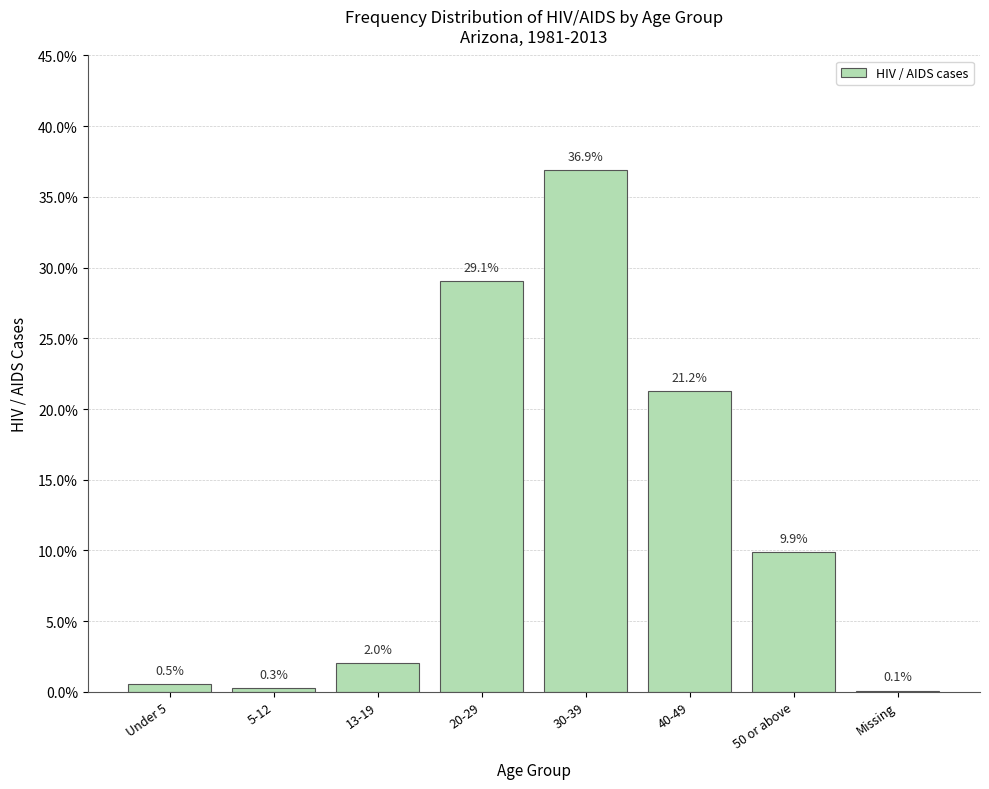

Count the number of data series in this chart.

1